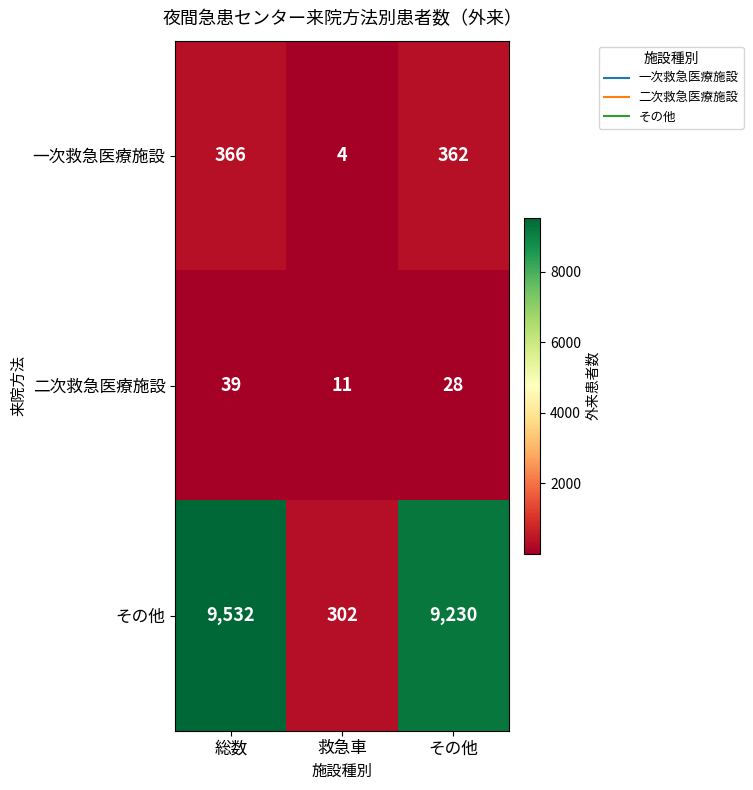

List the labels in order of 二次救急医療施設 value, smallest first.

救急車, その他, 総数